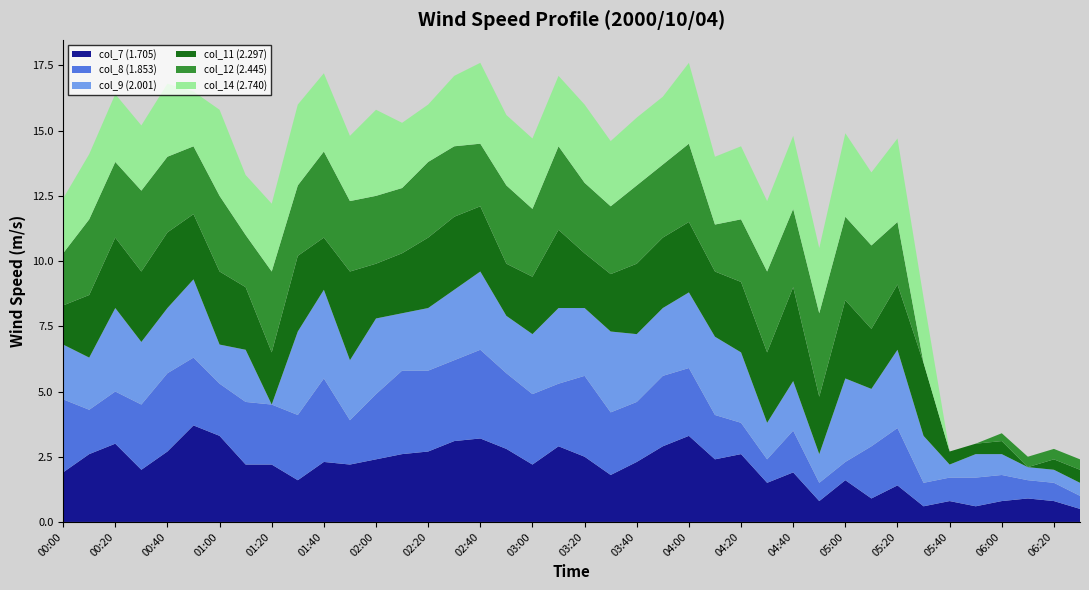

Reading left to right, transcribe all the data shown in this chart.

col_7 (1.705): 00:00=1.9	00:10=2.6	00:20=3.0	00:30=2.0	00:40=2.7	00:50=3.7	01:00=3.3	01:10=2.2	01:20=2.2	01:30=1.6	01:40=2.3	01:50=2.2	02:00=2.4	02:10=2.6	02:20=2.7	02:30=3.1	02:40=3.2	02:50=2.8	03:00=2.2	03:10=2.9	03:20=2.5	03:30=1.8	03:40=2.3	03:50=2.9	04:00=3.3	04:10=2.4	04:20=2.6	04:30=1.5	04:40=1.9	04:50=0.8	05:00=1.6	05:10=0.9	05:20=1.4	05:30=0.6	05:40=0.8	05:50=0.6	06:00=0.8	06:10=0.9	06:20=0.8	06:30=0.5
col_8 (1.853): 00:00=2.8	00:10=1.7	00:20=2.0	00:30=2.5	00:40=3.0	00:50=2.6	01:00=2.0	01:10=2.4	01:20=2.3	01:30=2.5	01:40=3.2	01:50=1.7	02:00=2.5	02:10=3.2	02:20=3.1	02:30=3.1	02:40=3.4	02:50=2.9	03:00=2.7	03:10=2.4	03:20=3.1	03:30=2.4	03:40=2.3	03:50=2.7	04:00=2.6	04:10=1.7	04:20=1.2	04:30=0.9	04:40=1.6	04:50=0.7	05:00=0.7	05:10=2.0	05:20=2.2	05:30=0.9	05:40=0.9	05:50=1.1	06:00=1.0	06:10=0.7	06:20=0.7	06:30=0.5
col_9 (2.001): 00:00=2.1	00:10=2.0	00:20=3.2	00:30=2.4	00:40=2.5	00:50=3.0	01:00=1.5	01:10=2.0	01:20=0.0	01:30=3.2	01:40=3.4	01:50=2.3	02:00=2.9	02:10=2.2	02:20=2.4	02:30=2.7	02:40=3.0	02:50=2.2	03:00=2.3	03:10=2.9	03:20=2.6	03:30=3.1	03:40=2.6	03:50=2.6	04:00=2.9	04:10=3.0	04:20=2.7	04:30=1.4	04:40=1.9	04:50=1.1	05:00=3.2	05:10=2.2	05:20=3.0	05:30=1.8	05:40=0.5	05:50=0.9	06:00=0.8	06:10=0.5	06:20=0.5	06:30=0.5
col_11 (2.297): 00:00=1.5	00:10=2.4	00:20=2.7	00:30=2.7	00:40=2.9	00:50=2.5	01:00=2.8	01:10=2.4	01:20=2.0	01:30=2.9	01:40=2.0	01:50=3.4	02:00=2.1	02:10=2.3	02:20=2.7	02:30=2.8	02:40=2.5	02:50=2.0	03:00=2.2	03:10=3.0	03:20=2.1	03:30=2.2	03:40=2.7	03:50=2.7	04:00=2.7	04:10=2.5	04:20=2.7	04:30=2.7	04:40=3.6	04:50=2.2	05:00=3.0	05:10=2.3	05:20=2.5	05:30=2.8	05:40=0.5	05:50=0.4	06:00=0.5	06:10=0.0	06:20=0.4	06:30=0.5
col_12 (2.445): 00:00=2.0	00:10=2.9	00:20=2.9	00:30=3.1	00:40=2.9	00:50=2.6	01:00=2.9	01:10=2.0	01:20=3.1	01:30=2.7	01:40=3.3	01:50=2.7	02:00=2.6	02:10=2.5	02:20=2.9	02:30=2.7	02:40=2.4	02:50=3.0	03:00=2.6	03:10=3.2	03:20=2.7	03:30=2.6	03:40=3.0	03:50=2.8	04:00=3.0	04:10=1.8	04:20=2.4	04:30=3.1	04:40=3.0	04:50=3.2	05:00=3.2	05:10=3.2	05:20=2.4	05:30=0.0	05:40=0.0	05:50=0.0	06:00=0.3	06:10=0.4	06:20=0.4	06:30=0.4
col_14 (2.740): 00:00=2.1	00:10=2.5	00:20=2.6	00:30=2.5	00:40=2.8	00:50=2.1	01:00=3.3	01:10=2.3	01:20=2.6	01:30=3.1	01:40=3.0	01:50=2.5	02:00=3.3	02:10=2.5	02:20=2.2	02:30=2.7	02:40=3.1	02:50=2.7	03:00=2.7	03:10=2.7	03:20=3.0	03:30=2.5	03:40=2.6	03:50=2.6	04:00=3.1	04:10=2.6	04:20=2.8	04:30=2.7	04:40=2.8	04:50=2.5	05:00=3.2	05:10=2.8	05:20=3.2	05:30=2.5	05:40=0.0	05:50=0.0	06:00=0.0	06:10=0.0	06:20=0.0	06:30=0.0